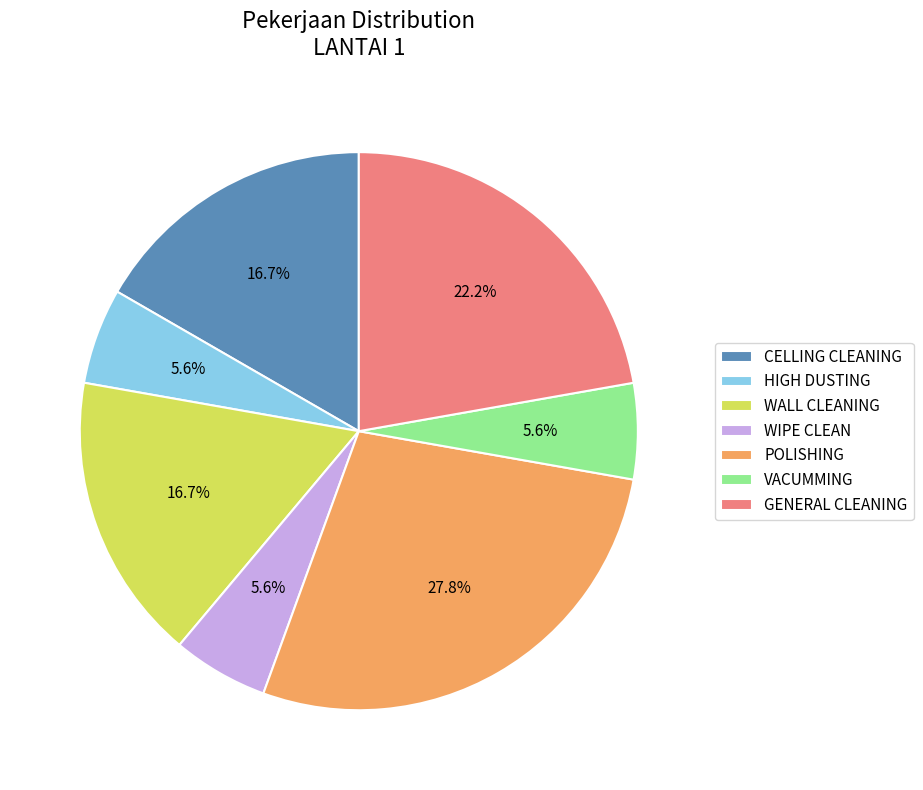

Does CELLING CLEANING account for over 50% of the chart?

No